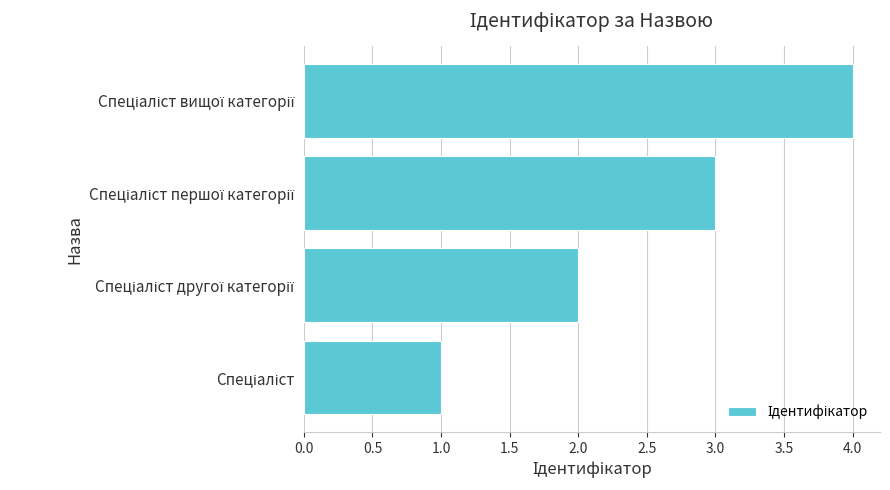

What is the difference between the maximum and minimum values?

3